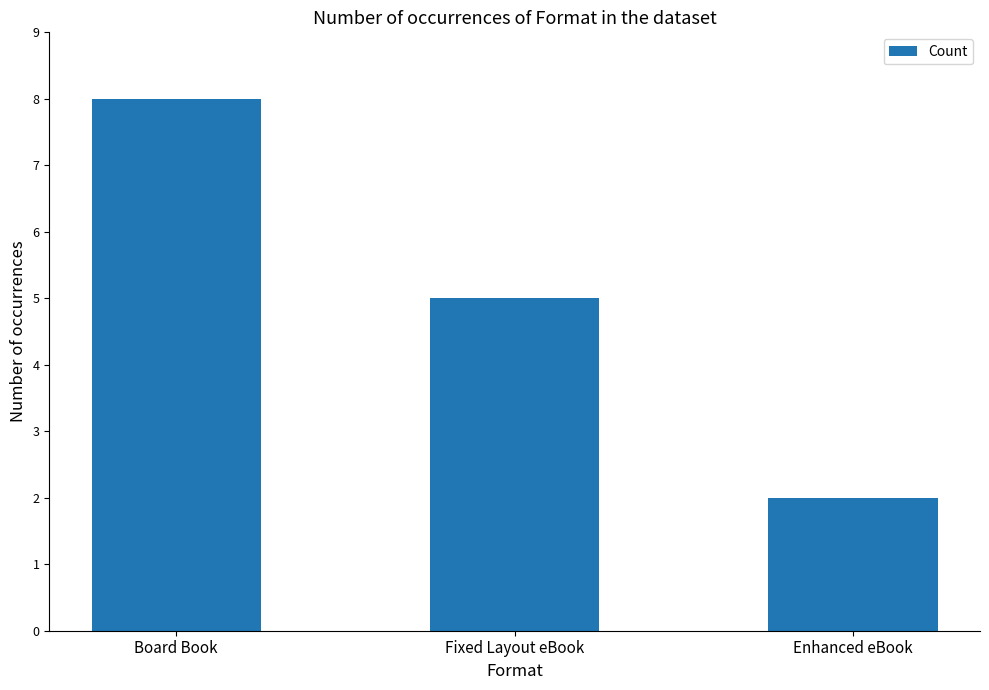

Between Fixed Layout eBook and Board Book, which is larger?

Board Book